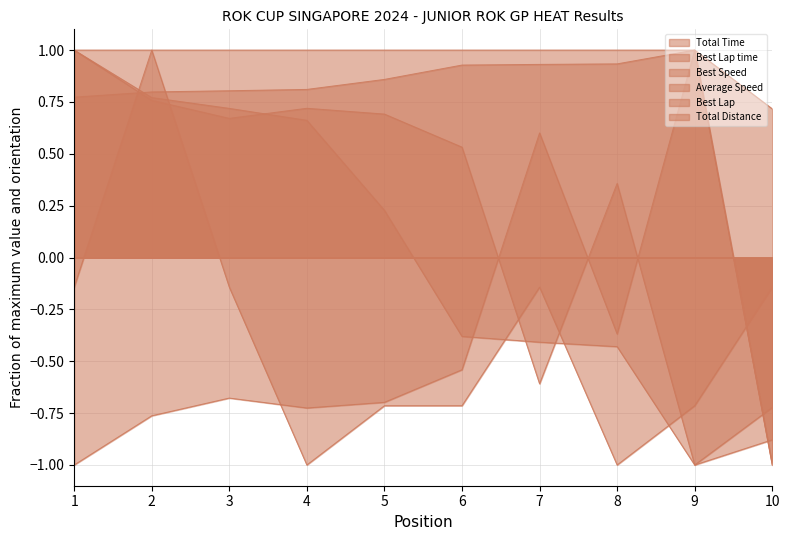

How many times do Total Distance and Best Speed cross each other?

1